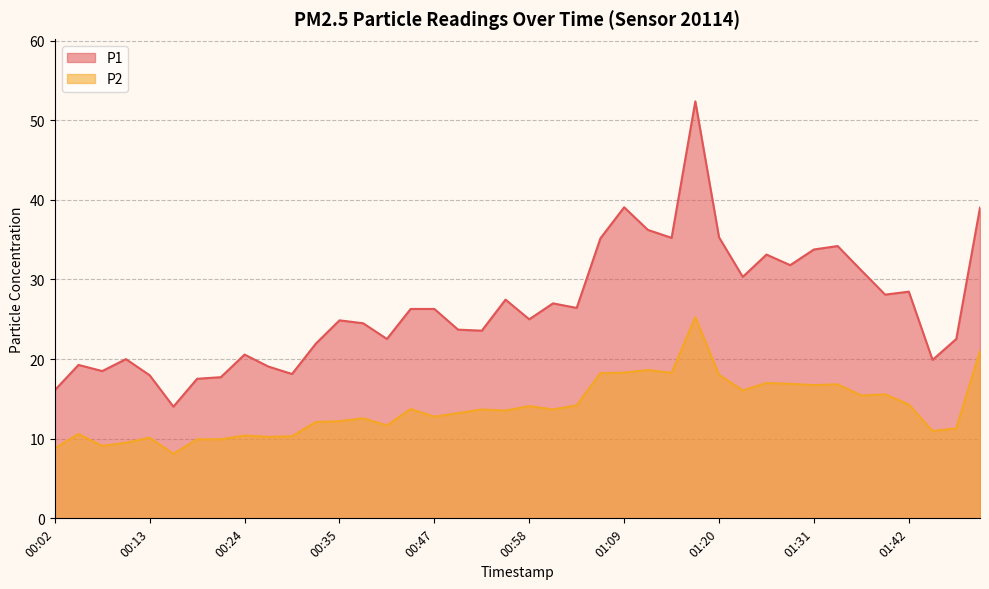

Does the chart display data point markers on the line(s)?

No